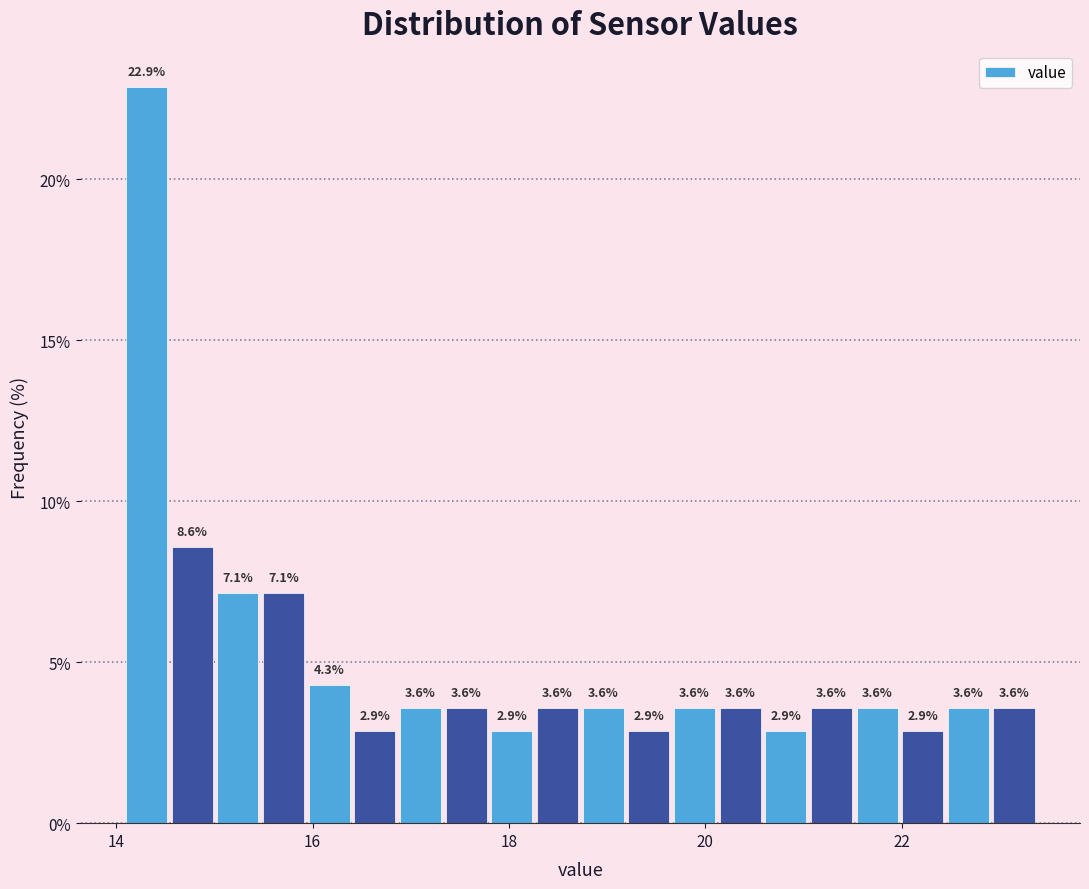

Around what value on the x-axis is the tallest bar? Give the approximate position of its centre, as read against the axis.

14.4